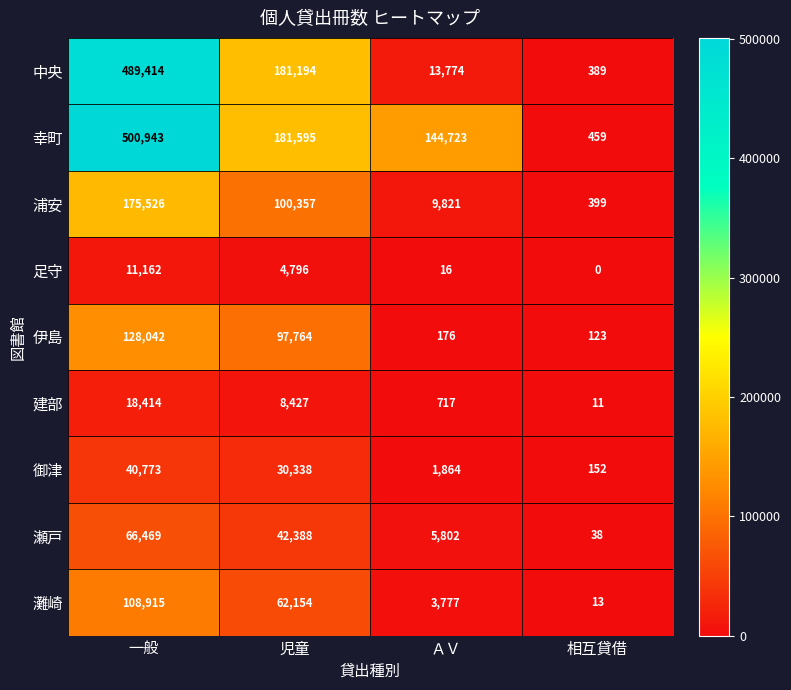

What is the total value across all series at 児童?

709013